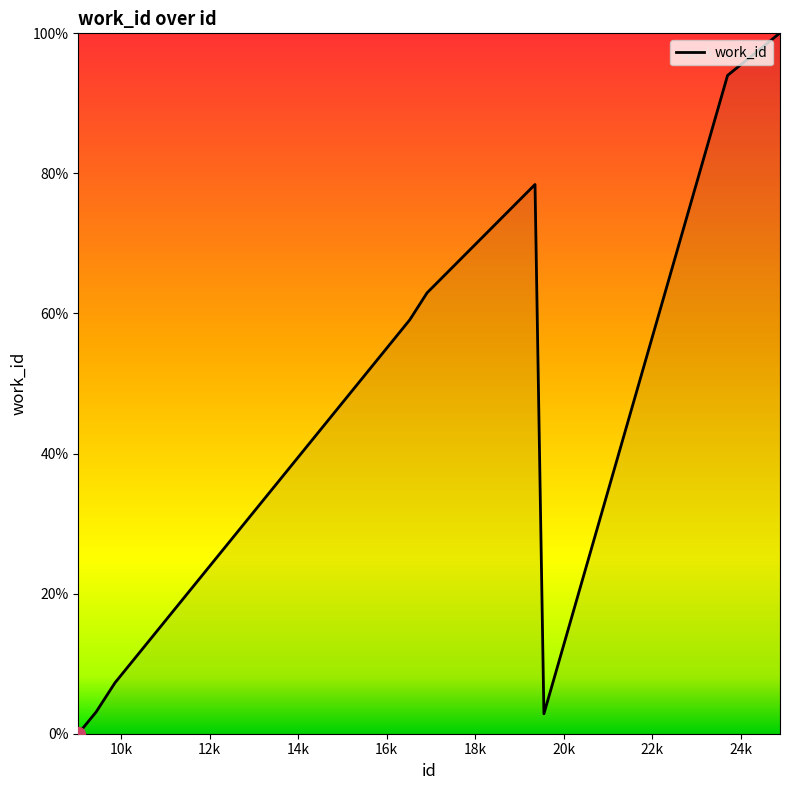

How many lines are shown in the chart?

1